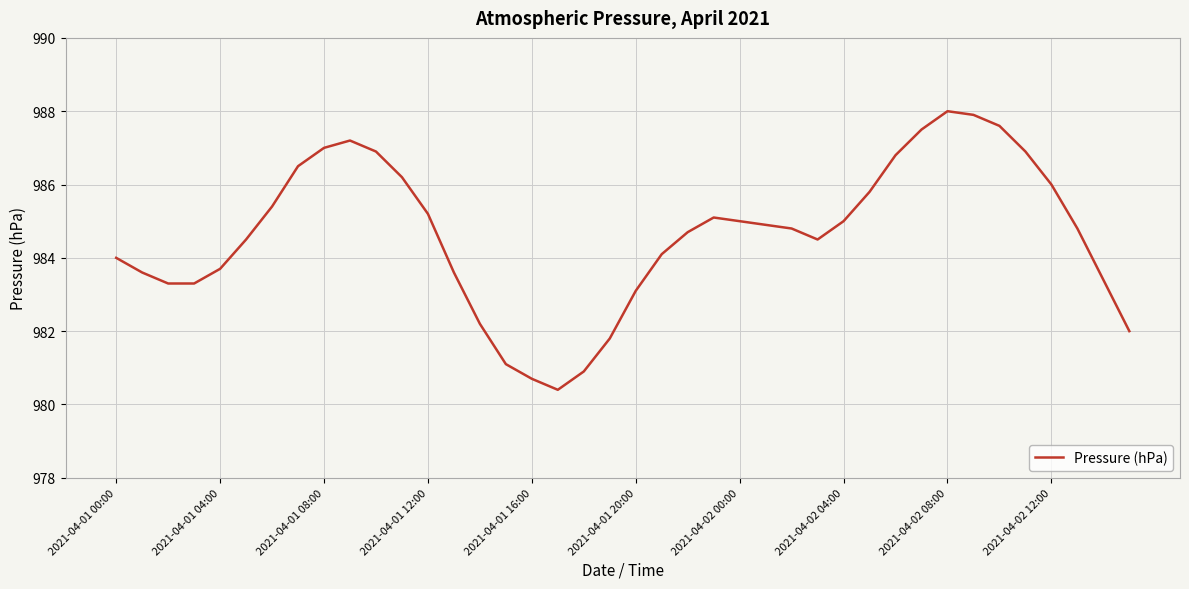

What is the smallest value displayed?

980.4